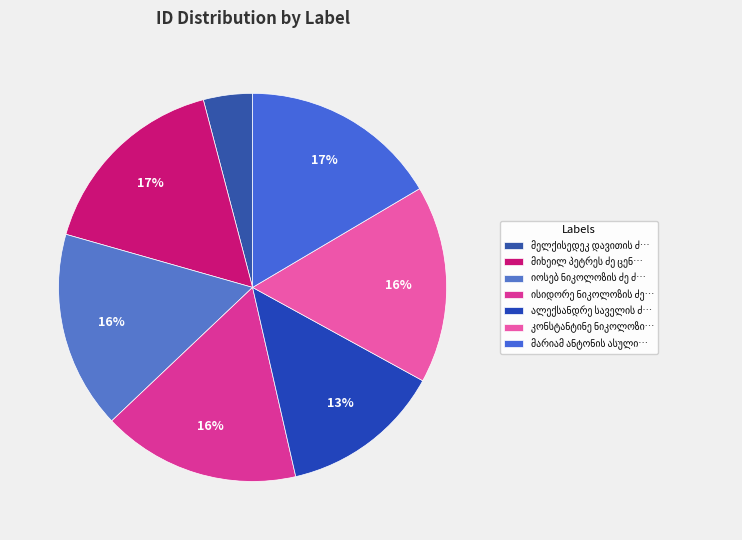

Which slice is the smallest?

მელქისედეკ დავითის ძე ჩაჩიბაია